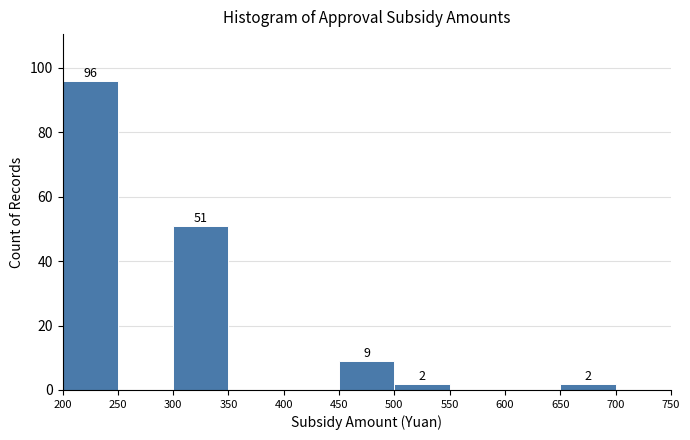

Which range on the x-axis has the tallest bar?

200 to 250